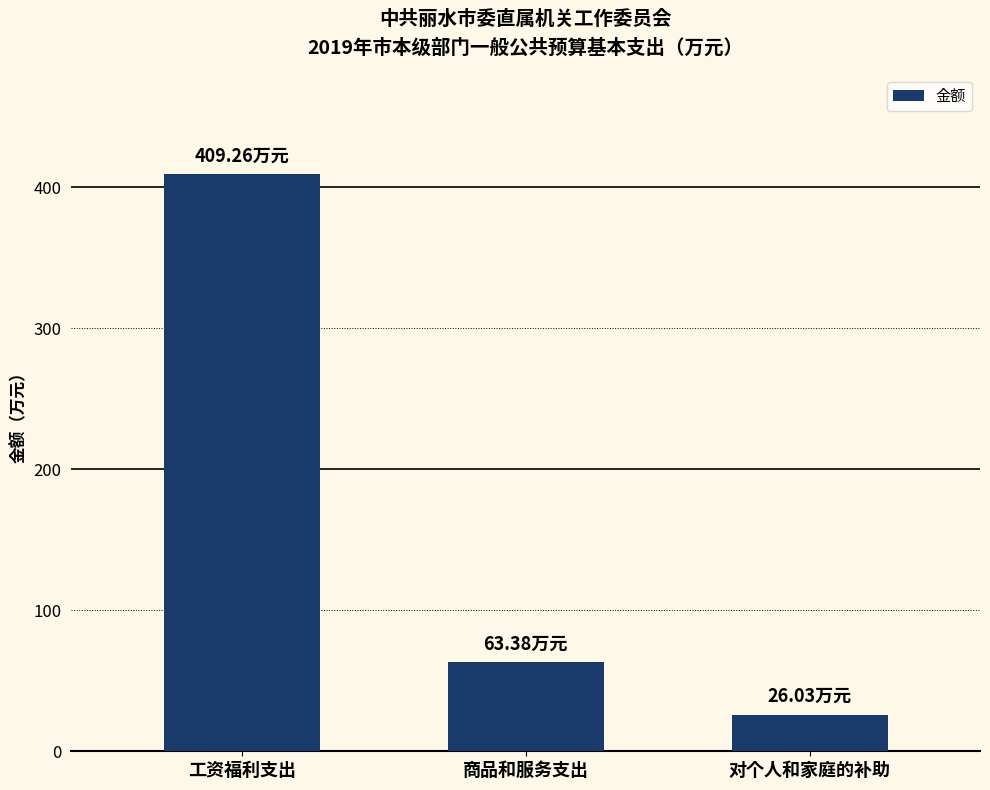

What is the approximate value at 工资福利支出?

409.3